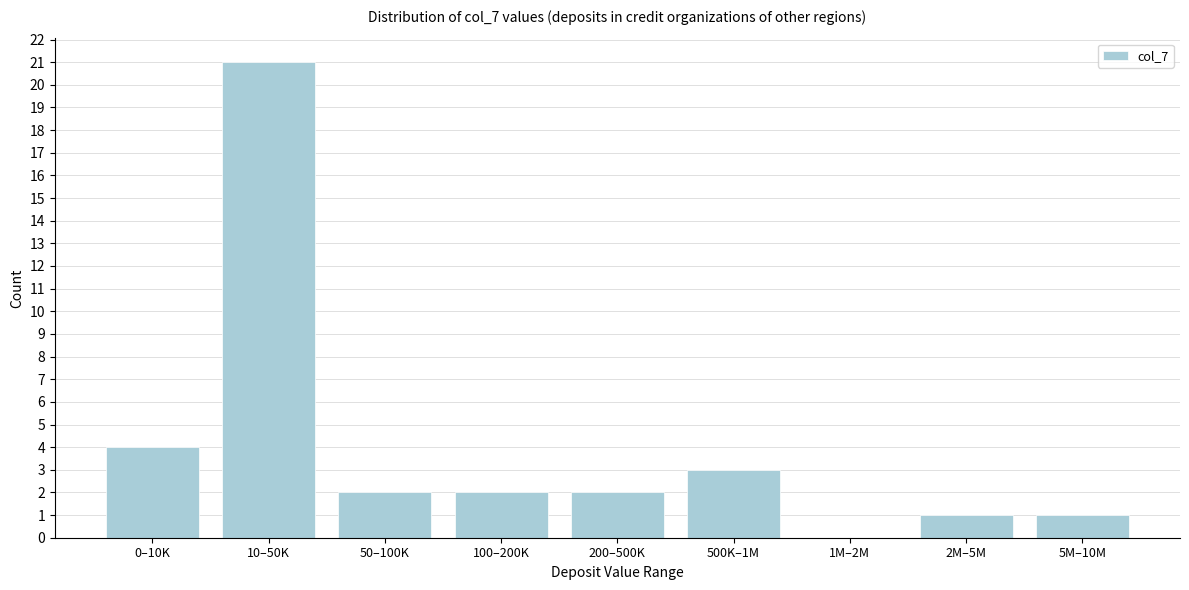

Reading left to right, list all the values displayed in this chart.

0–10K=4	10–50K=21	50–100K=2	100–200K=2	200–500K=2	500K–1M=3	1M–2M=0	2M–5M=1	5M–10M=1